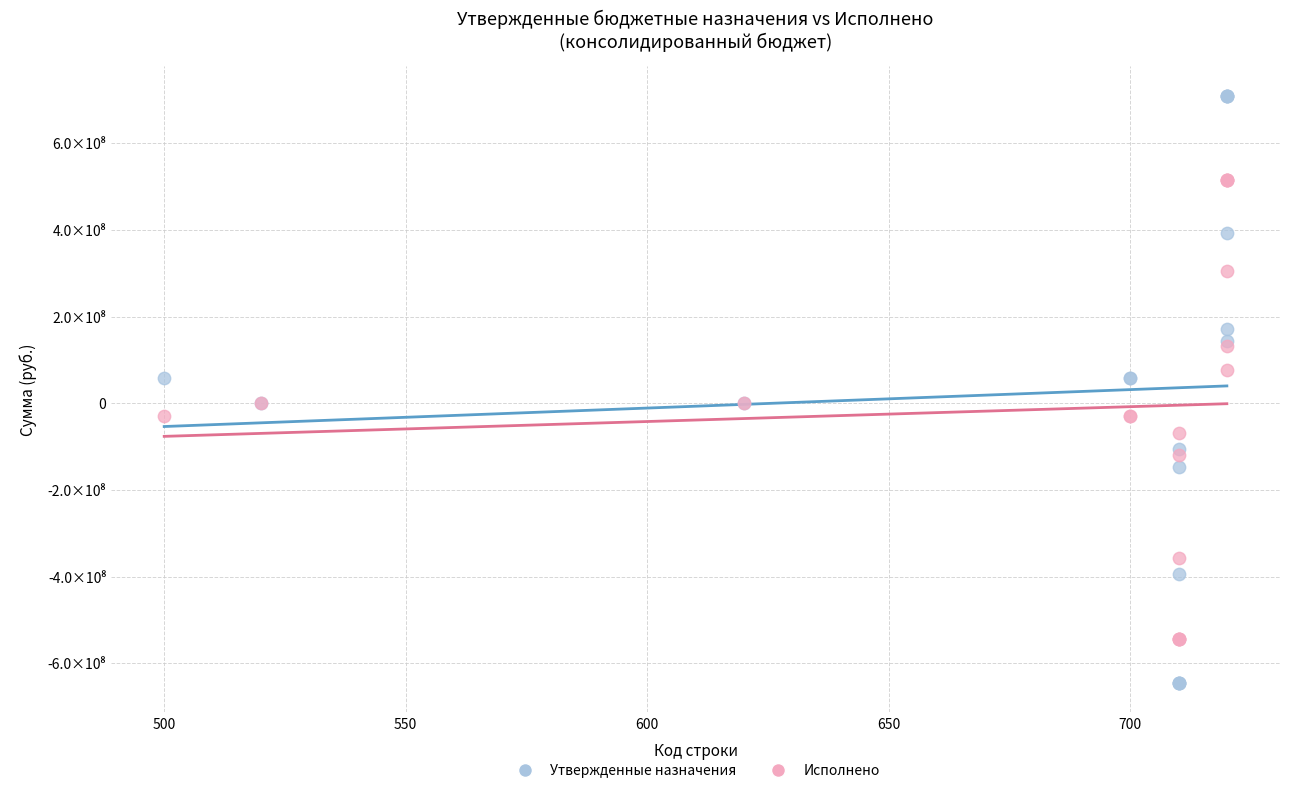

Which series reaches the minimum Y coordinate?

Утвержденные назначения